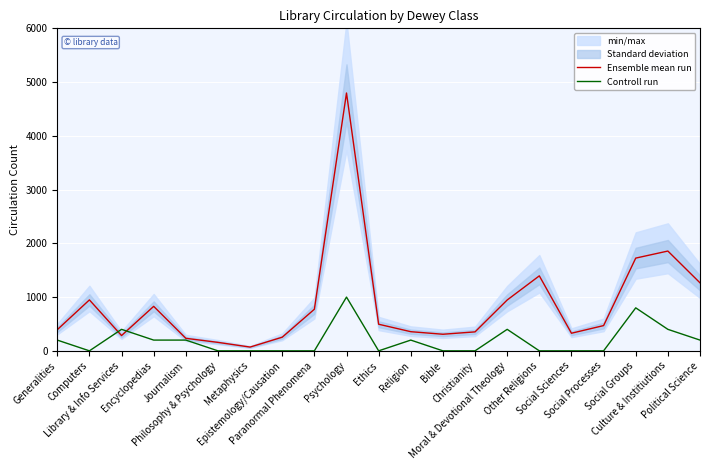

True or false: Controll run has more than 0 points higher than both neighbors.

True